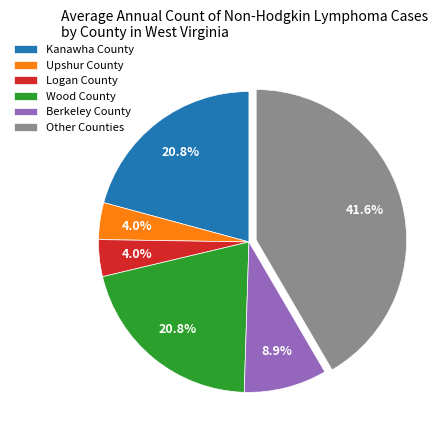

How many segments does this pie chart have?

6